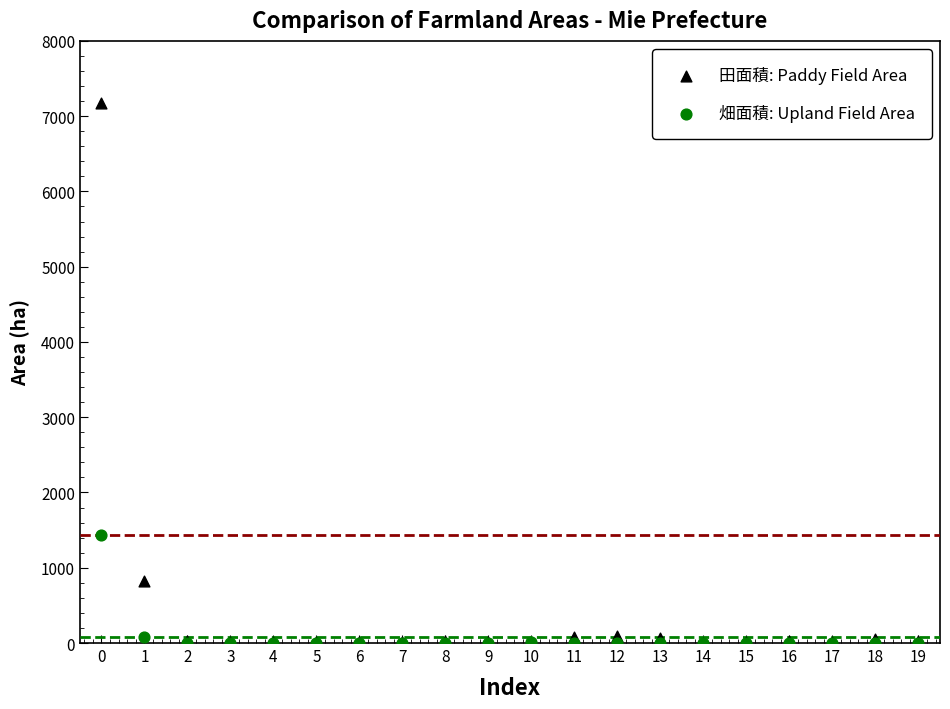

Across all series, what Y value is closest to 3587?

1441